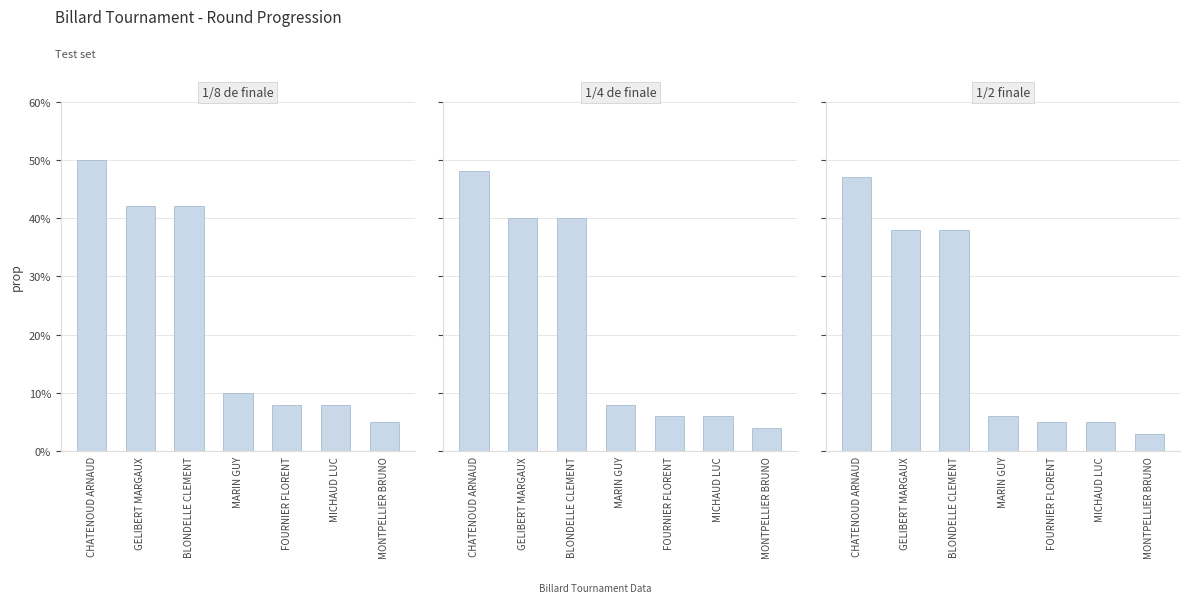

Rank the series by their average value, from lowest to highest.

1/2 finale, 1/4 de finale, 1/8 de finale